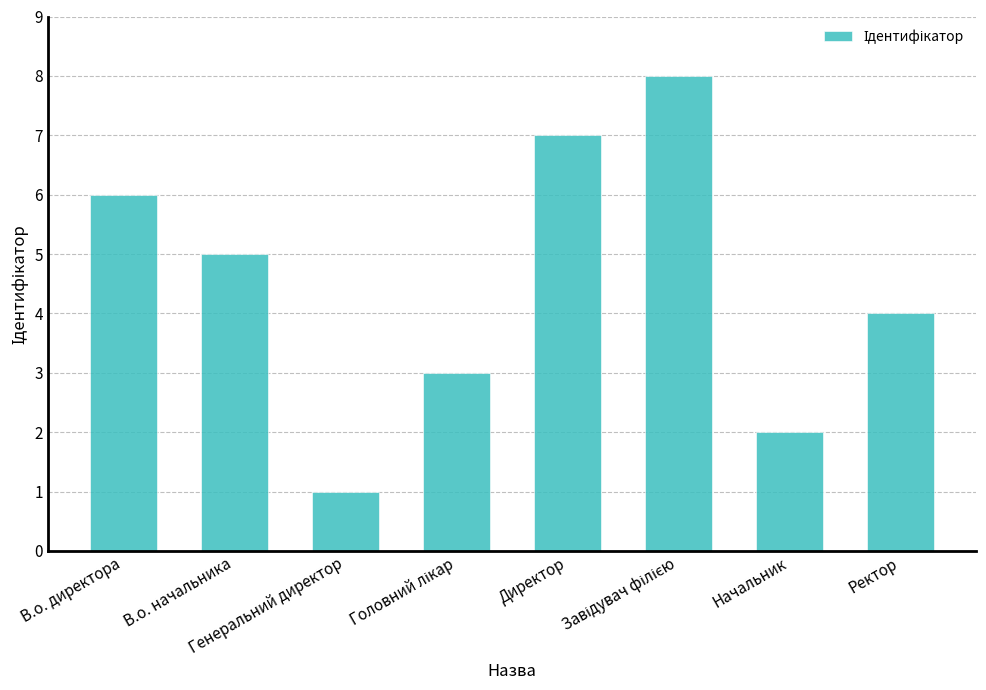

What is the sum of all values?

36